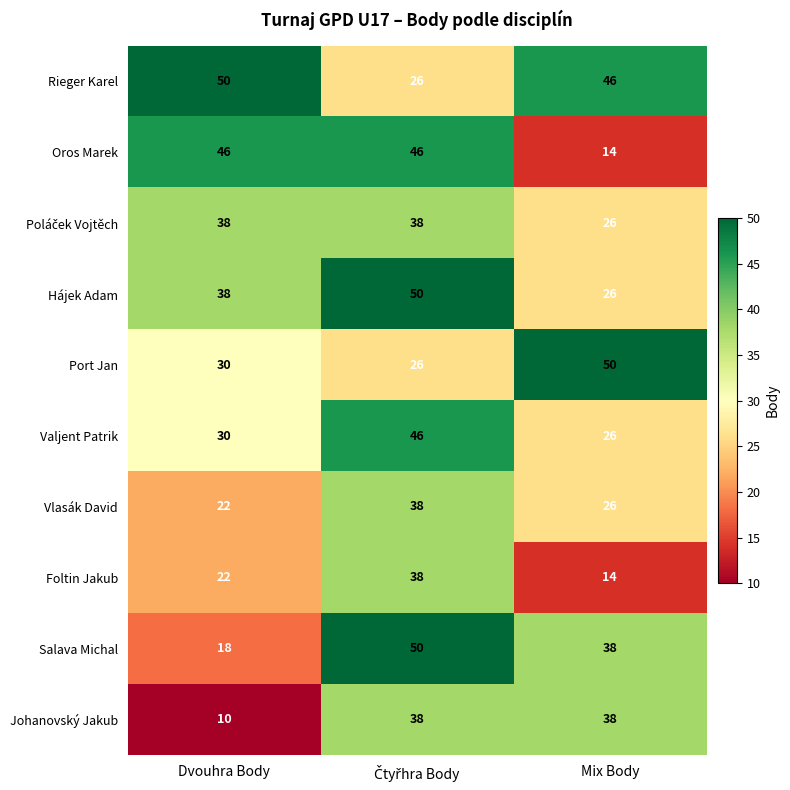

What value does the Johanovský Jakub series have at Dvouhra Body, to the nearest 10?

10